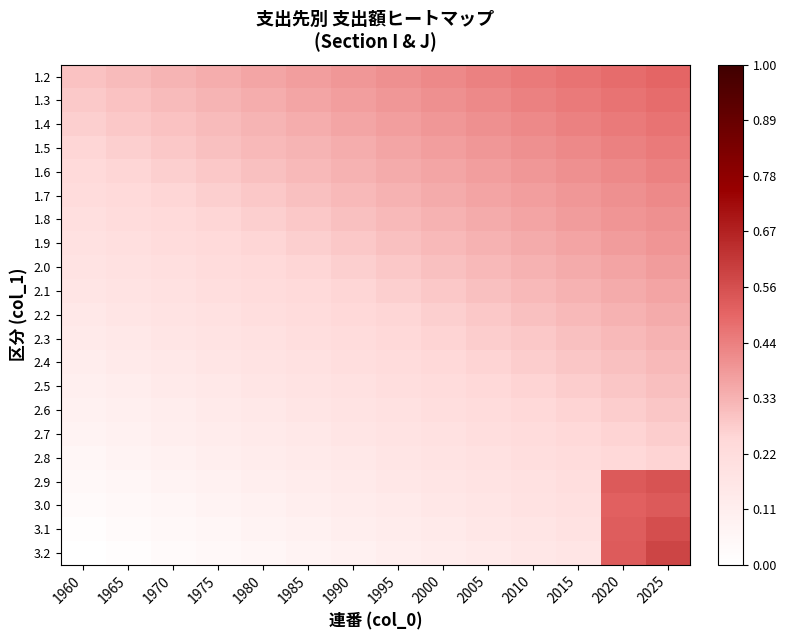

At 1960, list the series in order from smallest to largest.

3.2, 3.1, 3.0, 2.9, 2.8, 2.7, 2.6, 2.5, 2.4, 2.3, 2.2, 2.1, 2.0, 1.9, 1.8, 1.7, 1.6, 1.5, 1.4, 1.3, 1.2